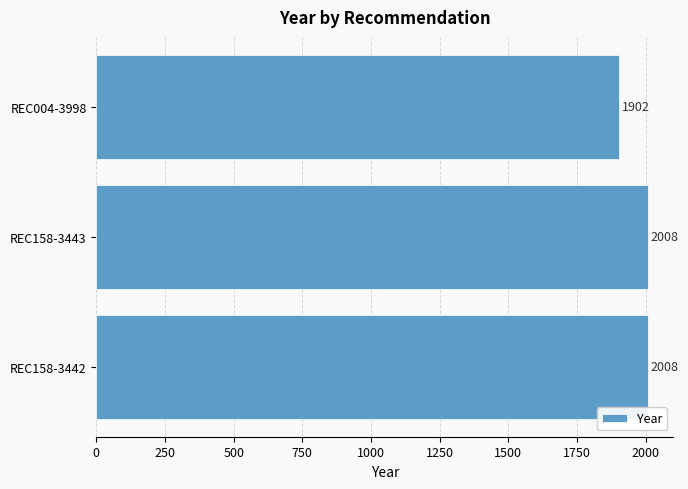

What is the change in value from REC158-3443 to REC004-3998?

-106